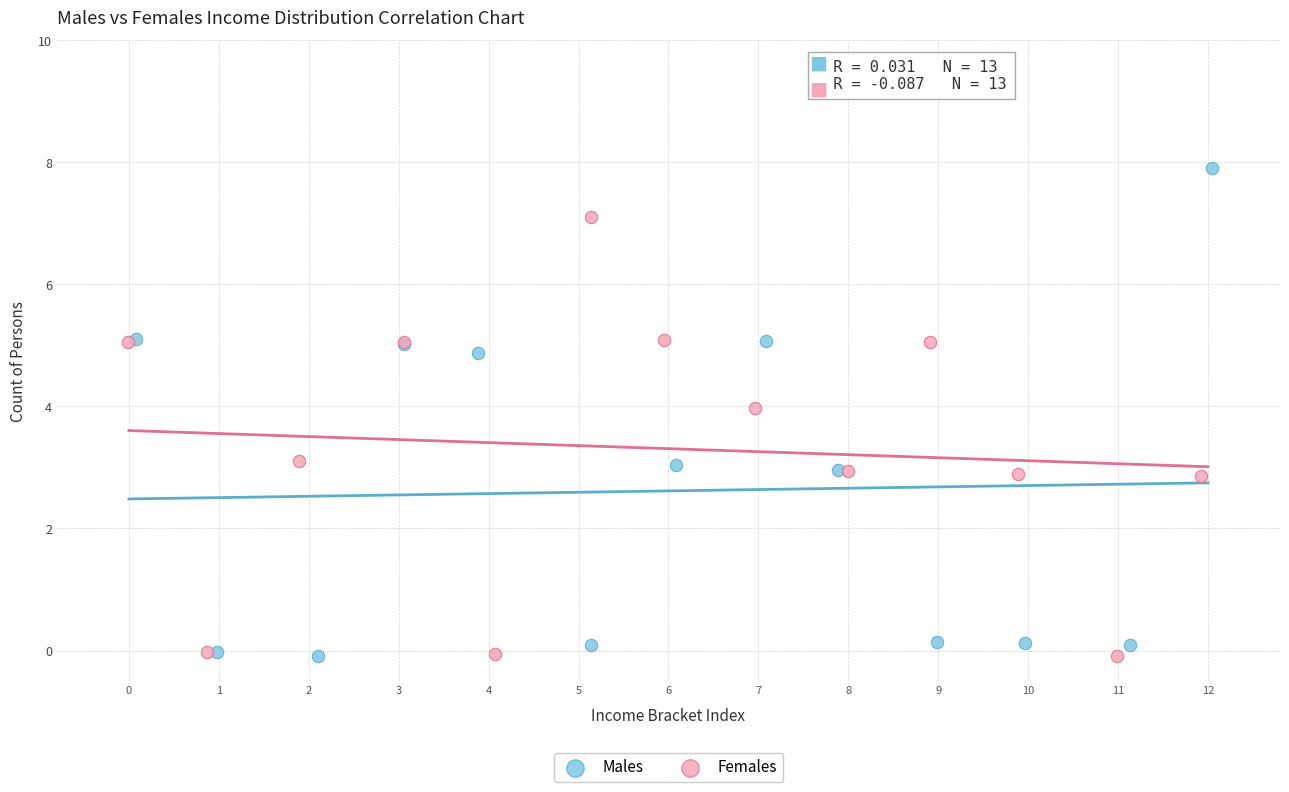

Which series has the largest Y range (max minus min)?

Males